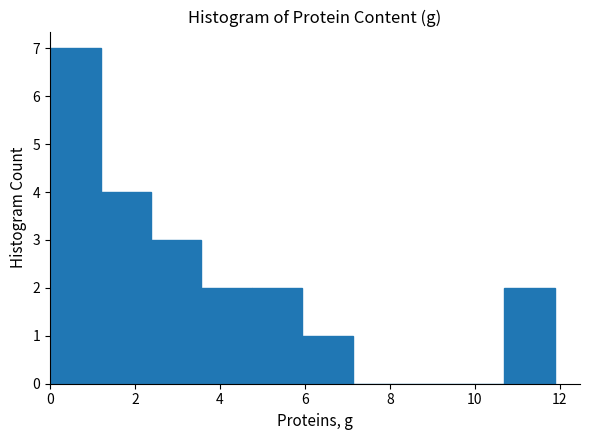

Reading left to right, transcribe this chart: for each bar, give the range it covers on the x-axis and its height. Neither the bar edges nor the heights are printed on the chart, so give them approximately, as read against the axes.

0.0 to 1.2: 7
1.2 to 2.4: 4
2.4 to 3.6: 3
3.6 to 4.8: 2
4.8 to 6.0: 2
6.0 to 7.2: 1
7.2 to 8.4: 0
8.4 to 9.6: 0
9.6 to 10.6: 0
10.6 to 11.8: 2